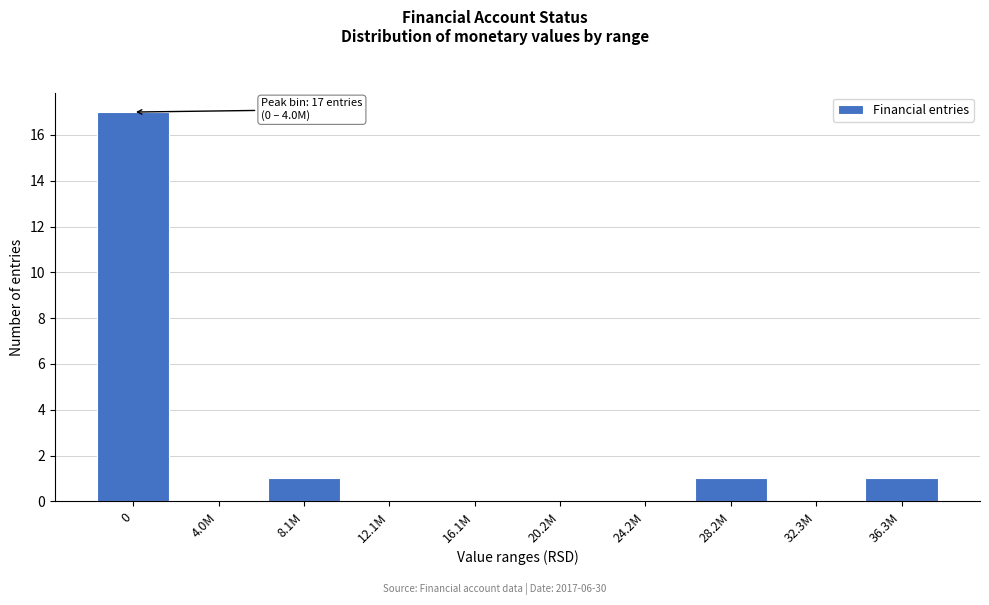

Reading left to right, list all the values displayed in this chart.

0=17	4.0M=0	8.1M=1	12.1M=0	16.1M=0	20.2M=0	24.2M=0	28.2M=1	32.3M=0	36.3M=1